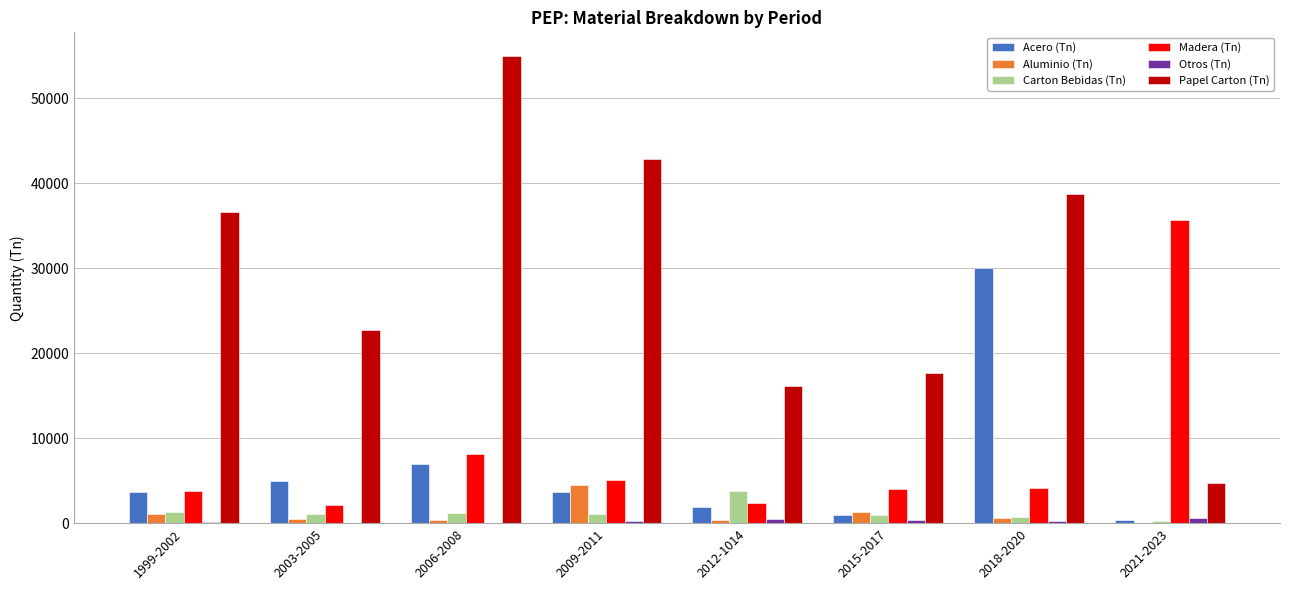

What is the sum of all Otros (Tn) values?

2181.3